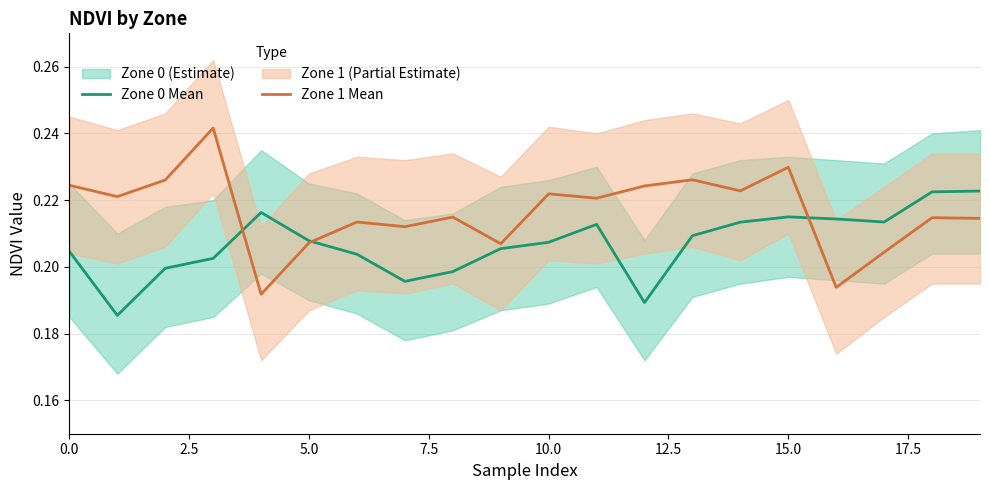

In Zone 0 Mean, how many points are lower than both neighbors (excluding endpoints)?

4